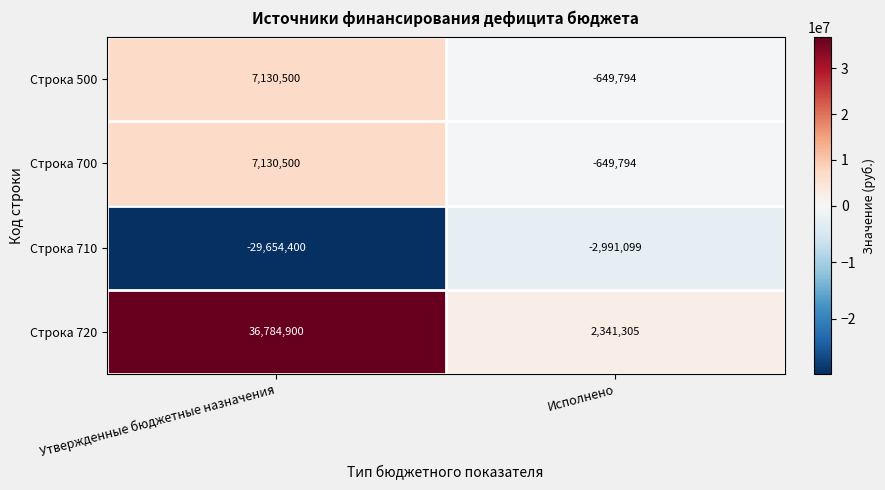

How many categories are shown in the chart?

2